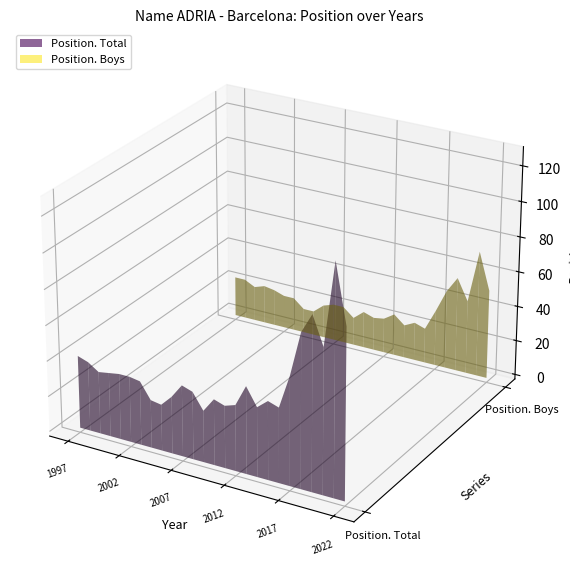

Reading left to right, what are all the values shown in this chart?

Position. Total: 1997=41	1998=39	1999=35	2000=36	2001=37	2002=37	2003=36	2004=27	2005=26	2006=32	2007=40	2008=38	2009=29	2010=37	2011=35	2012=37	2013=49	2014=39	2015=44	2016=42	2017=61	2018=86	2019=97	2020=81	2021=128	2022=95
Position. Boys: 1997=23	1998=23	1999=20	2000=22	2001=21	2002=19	2003=19	2004=14	2005=14	2006=19	2007=21	2008=21	2009=16	2010=21	2011=19	2012=20	2013=24	2014=19	2015=22	2016=20	2017=32	2018=45	2019=54	2020=42	2021=72	2022=51